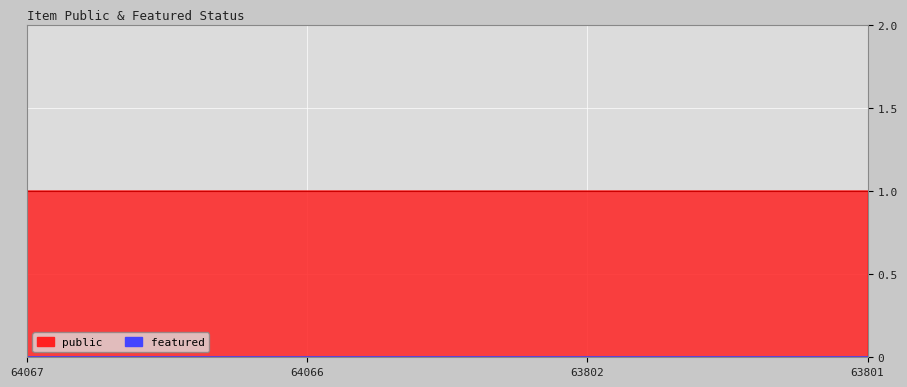

At which label is public closest to 1?

64067